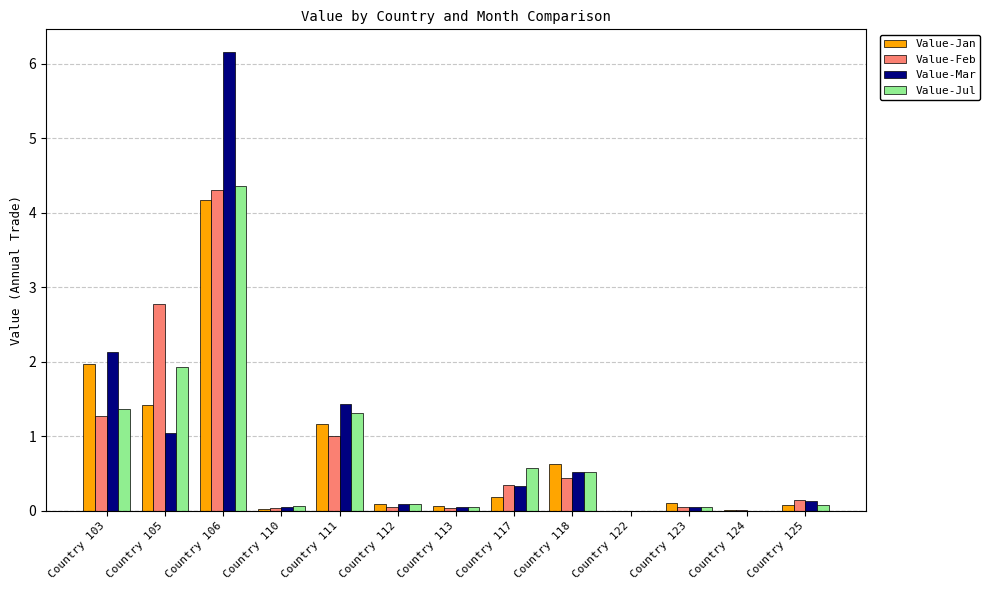

The value of Value-Mar at Country 122 is 2.3. True or false?

False